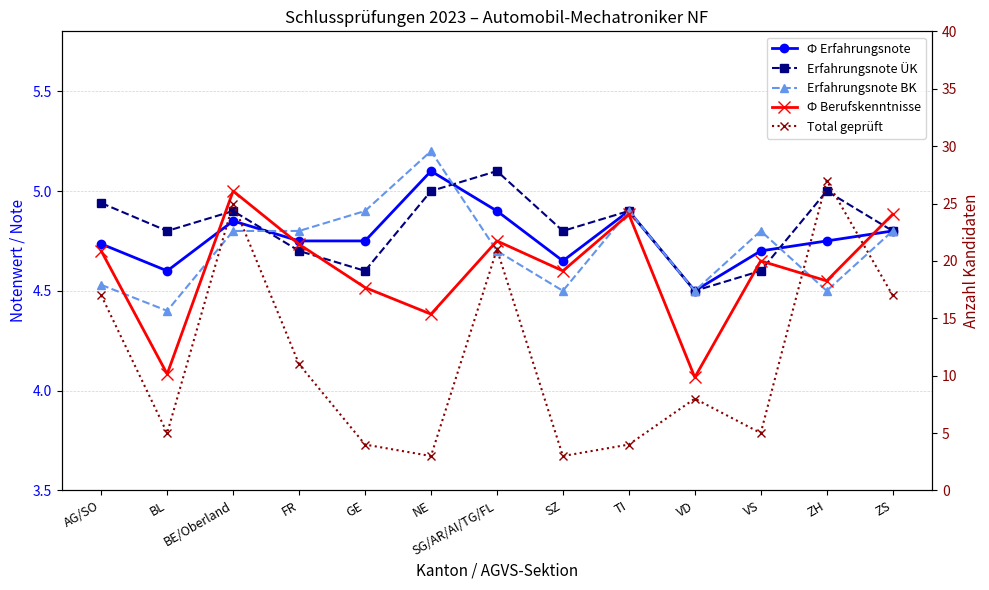

How many interior local valleys does the Erfahrungsnote BK series have?

4